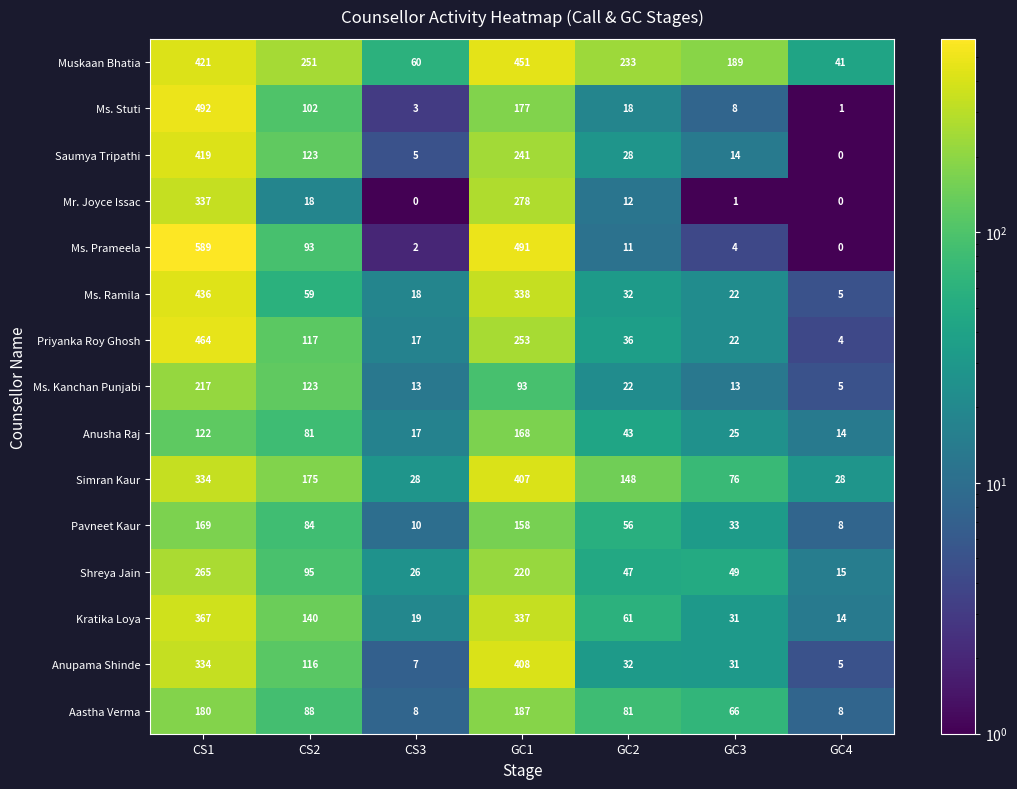

What is the spread (max minus min) of values at CS2?

233